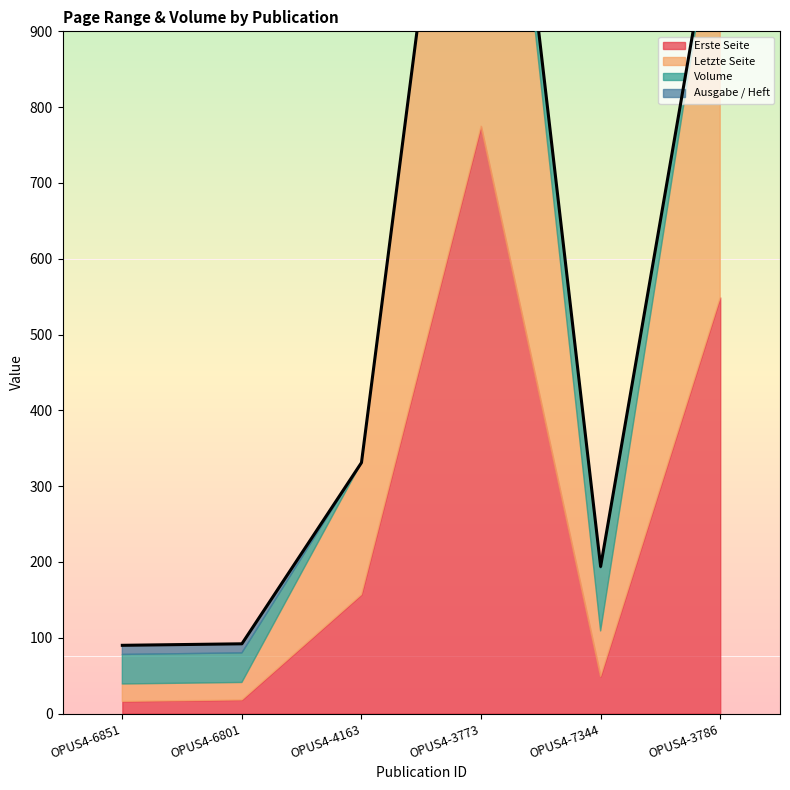

What is the difference between the highest and lowest values at OPUS4-7344?

81